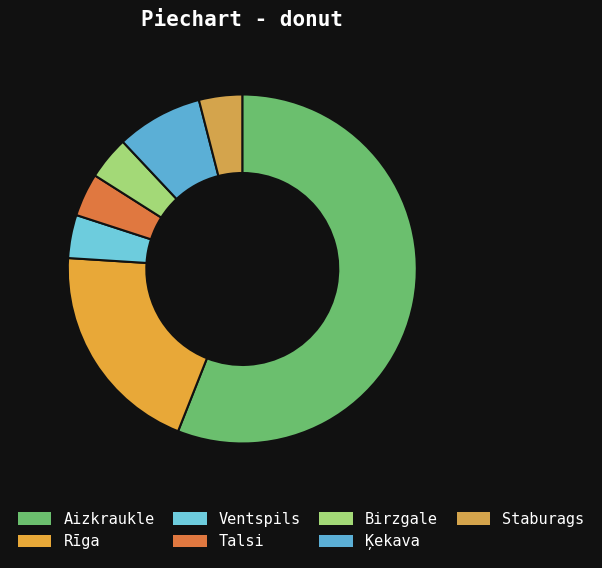

Rank the categories by value from highest to lowest.

Aizkraukle, Rīga, Ķekava, Ventspils, Talsi, Birzgale, Staburags